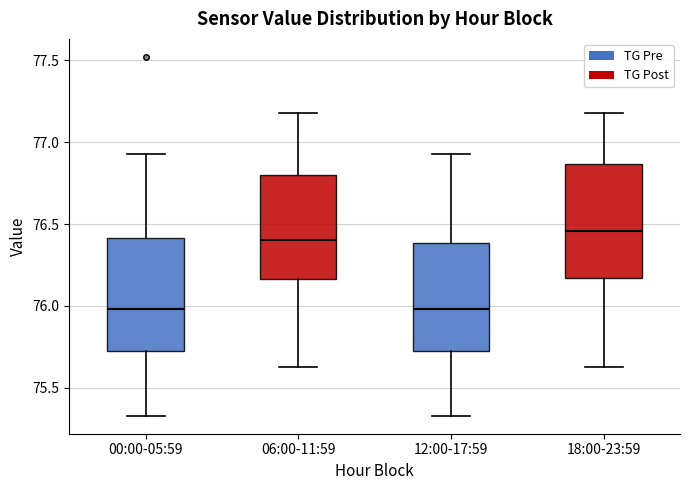

Where does the lower whisker of the box for 18:00-23:59 end on the y-axis? The values are not printed on the chart, so give them approximately, as read against the axis.

75.65